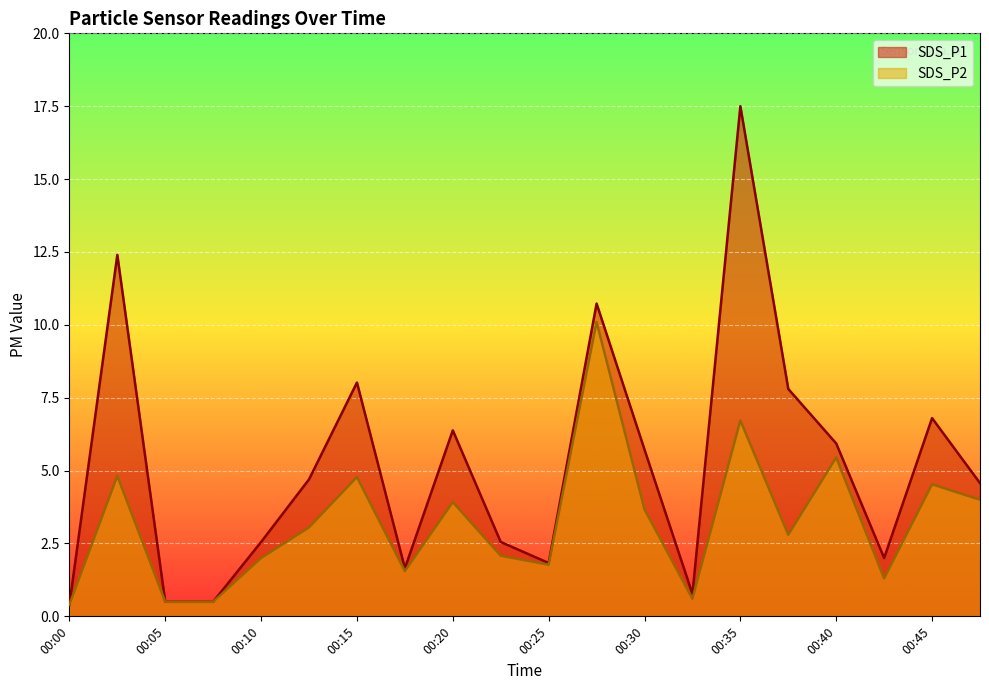

True or false: SDS_P1 and SDS_P2 cross at least once.

False